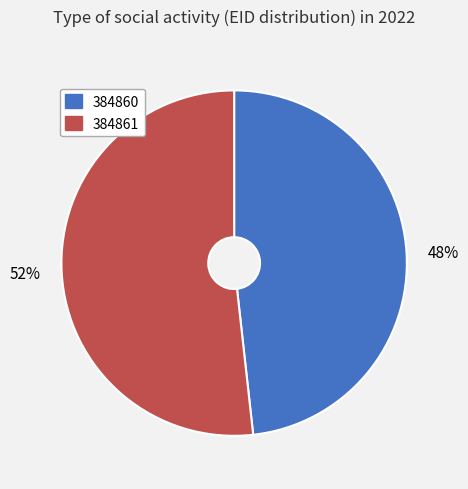

Combined, do 384860 and 384861 account for over 50%?

Yes